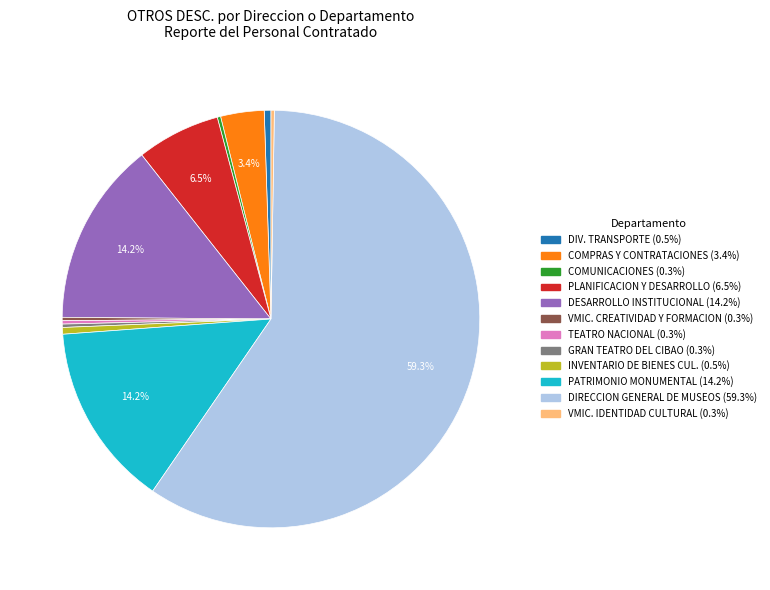

Is there a majority slice in this chart?

Yes